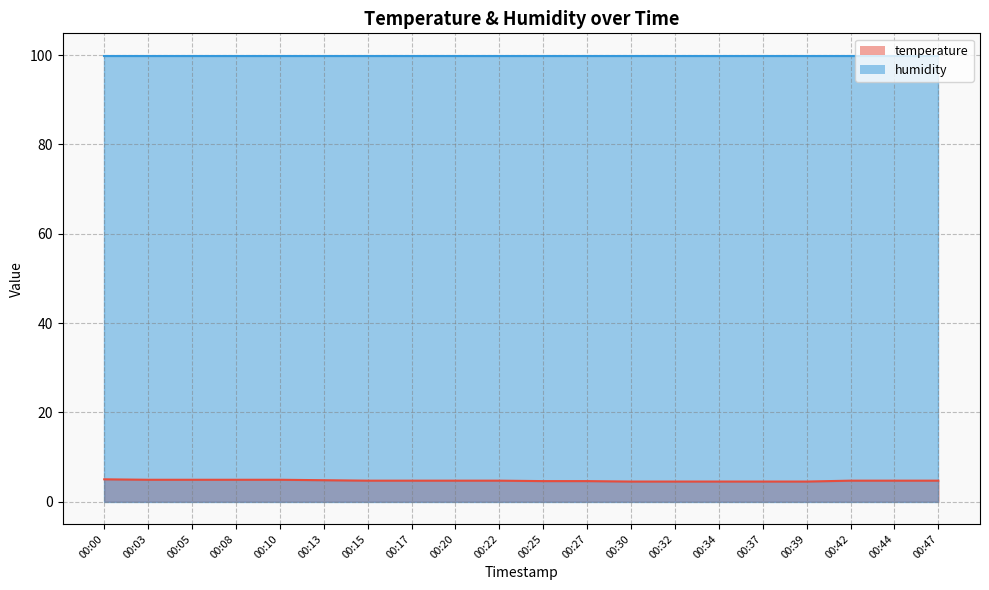

The value at 00:44 is 6.6. True or false?

False